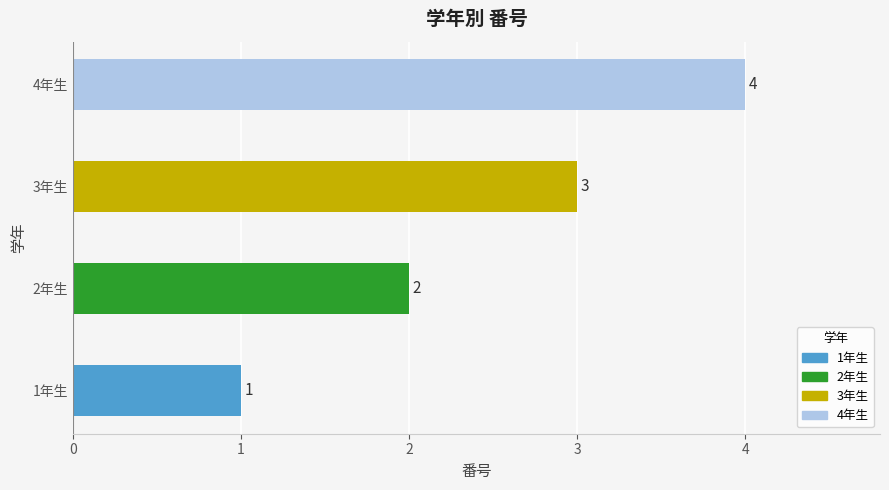

What is the approximate value at 4年生?

4